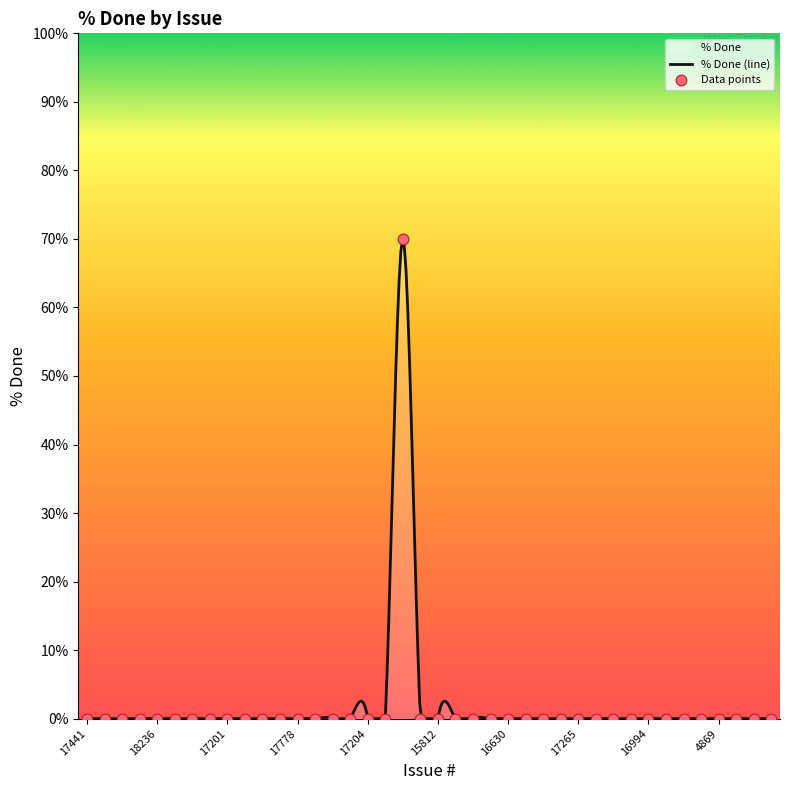

Between 17668 and 15795, which is larger?

17668